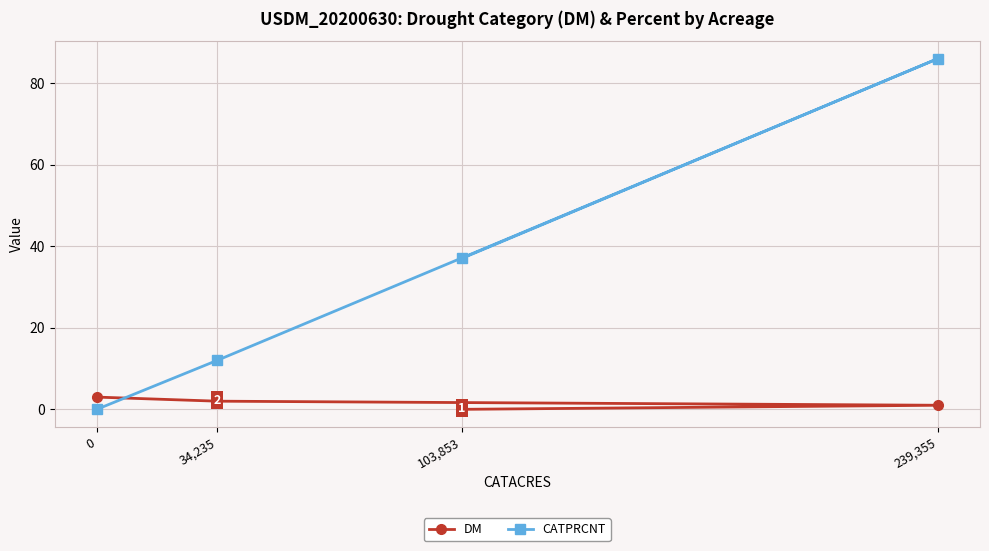

List the series in order of their peak value, lowest first.

DM, CATPRCNT